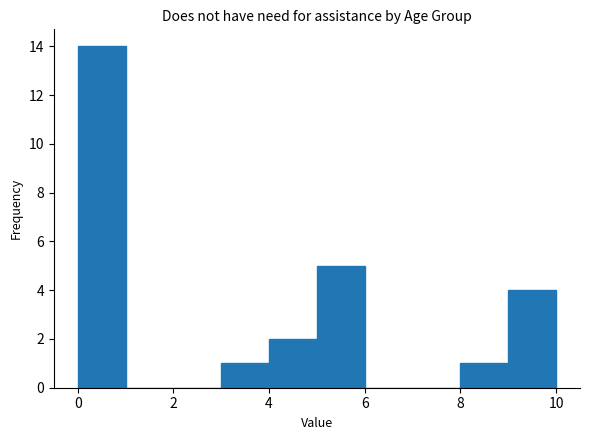

How tall is the bar that spans 5 to 6 on the x-axis? The values are not printed on the chart, so give them approximately, as read against the axis.

5